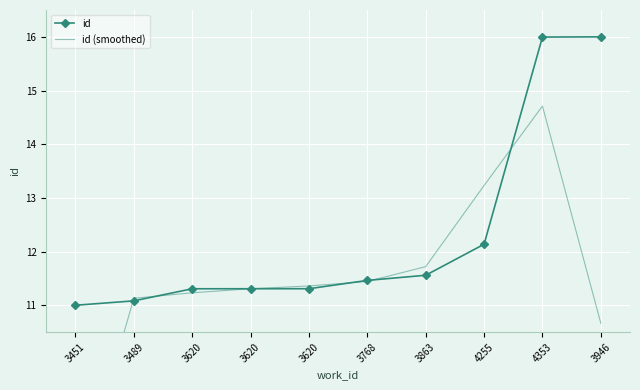

At which category does id (smoothed) reach its first local peak?

4353